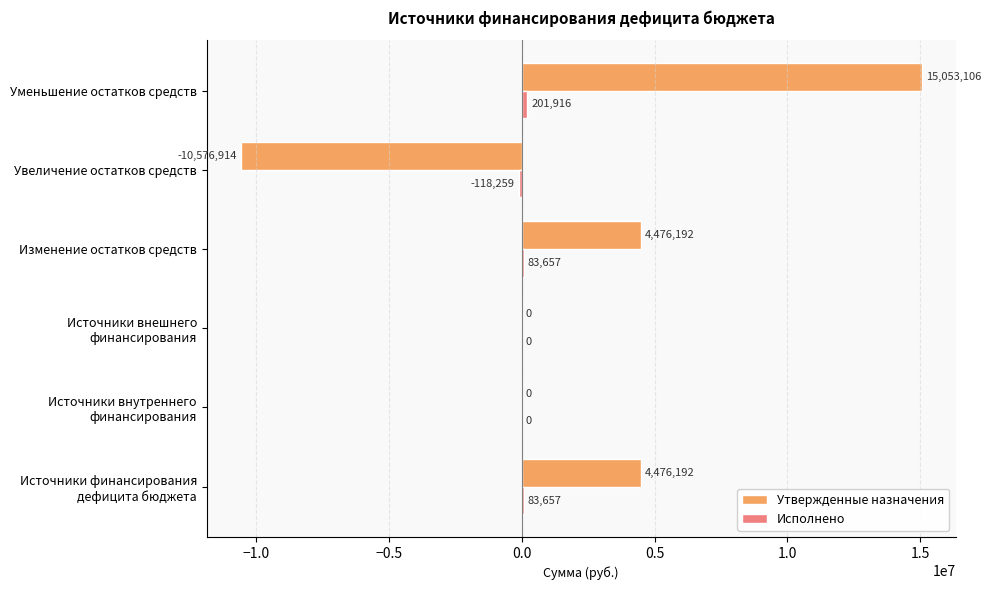

What value does the Утвержденные назначения series have at Увеличение остатков средств?

-10576914.0